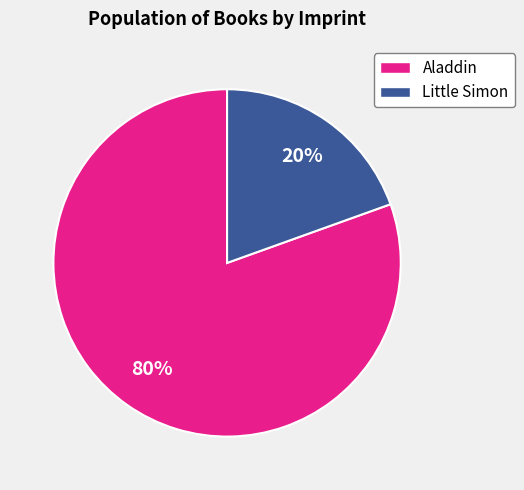

To the nearest percent, what is the average slice percentage?

50%